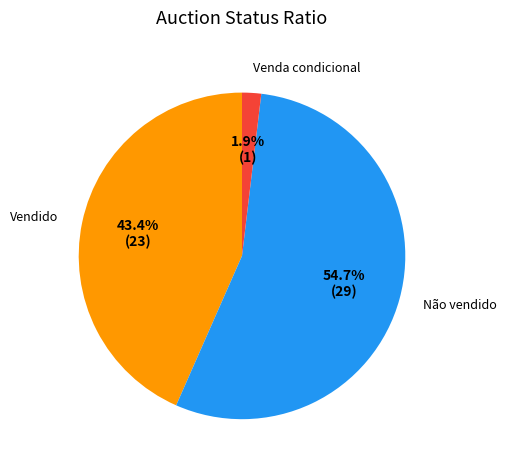

How much of the chart is everything except Vendido?

56.6%